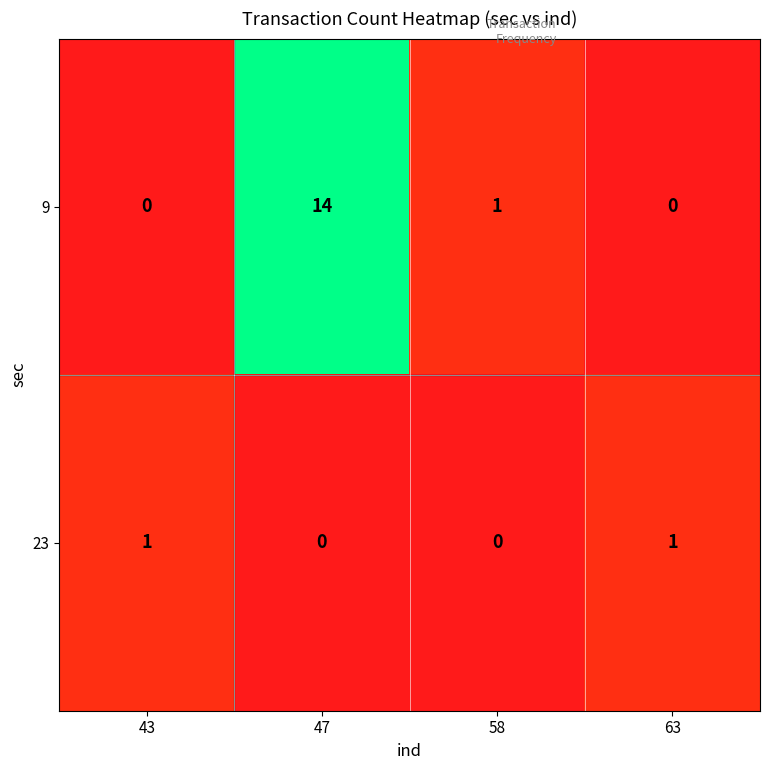

Count the 23 values in the range 0 to 1.

4